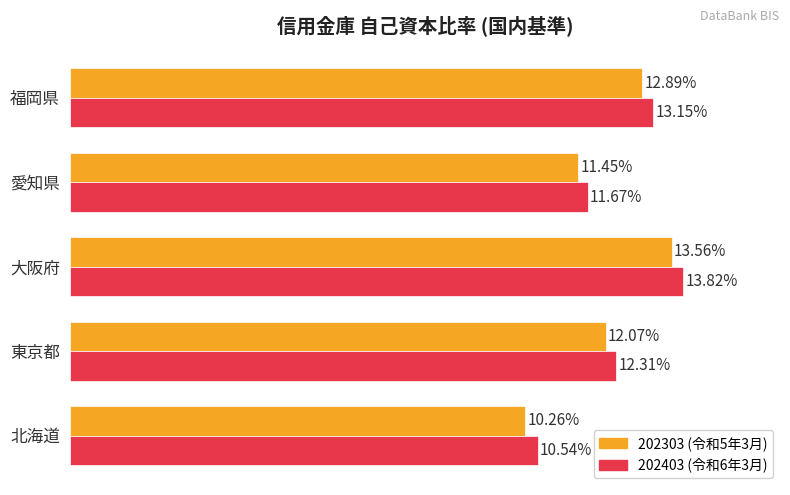

At which category is the sum across all series the highest?

大阪府